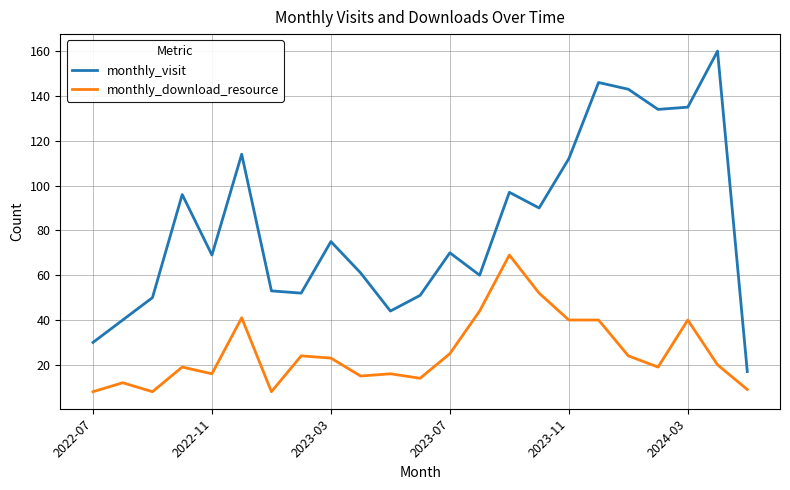

List the series in order of their peak value, highest first.

monthly_visit, monthly_download_resource